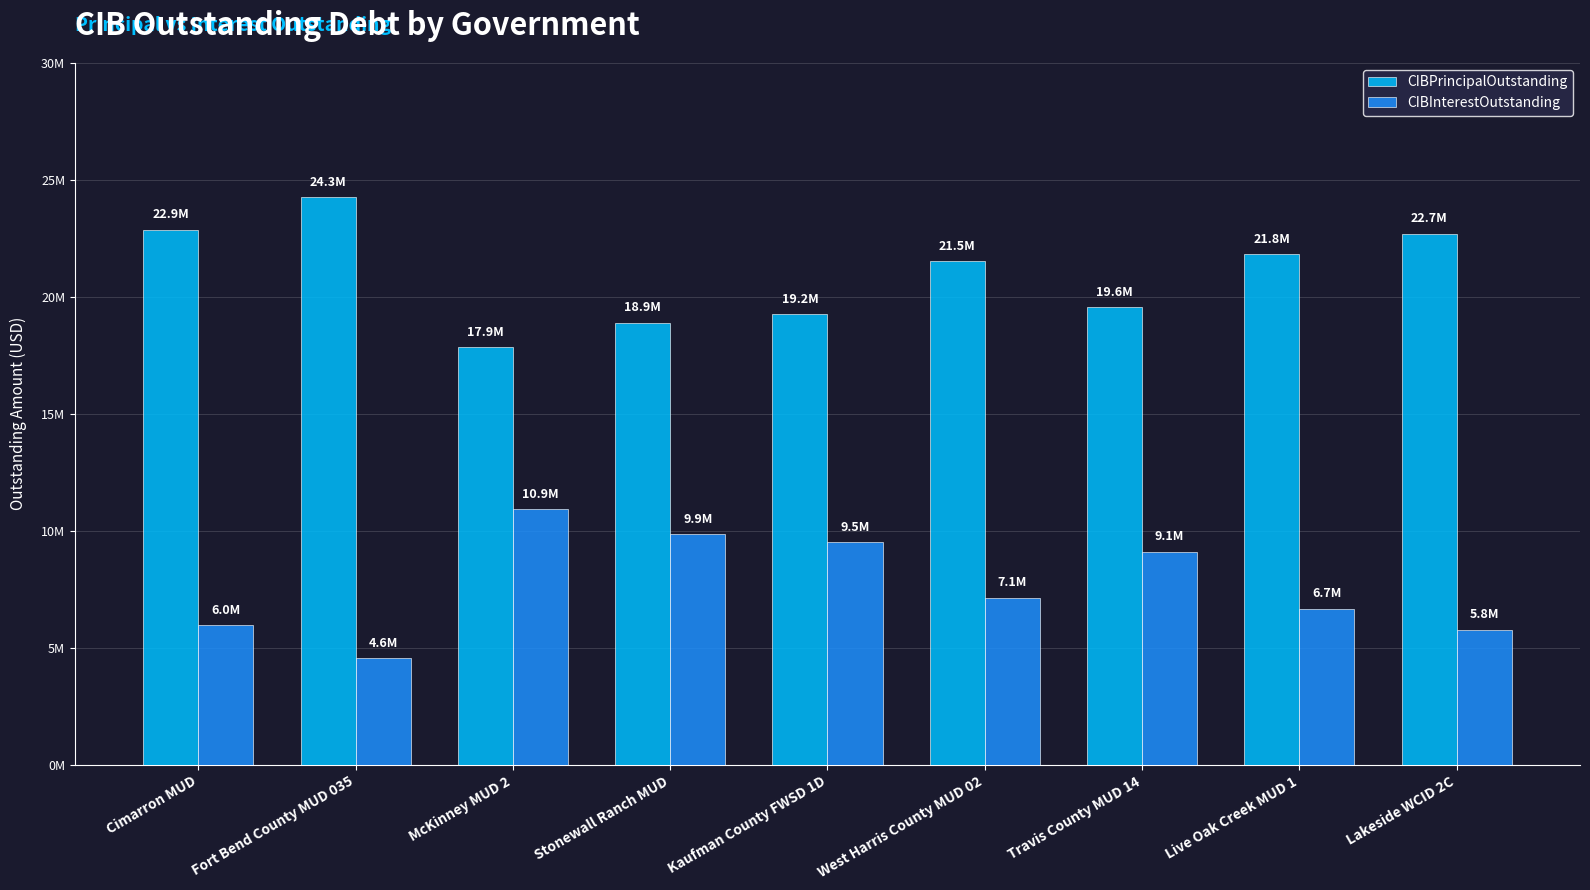

Is the value of CIBPrincipalOutstanding at Kaufman County FWSD 1D greater than the value of CIBInterestOutstanding at Lakeside WCID 2C?

Yes